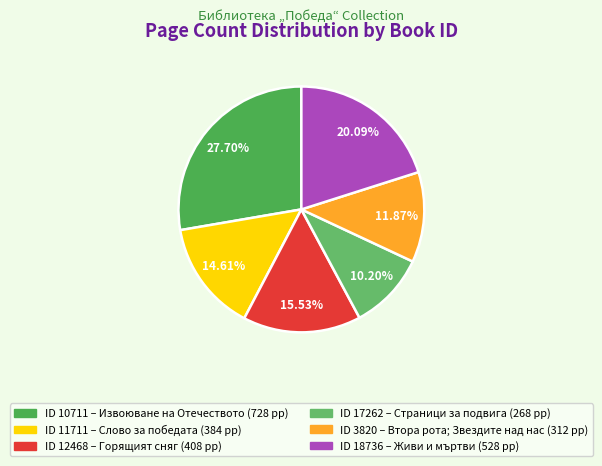

Does any single category account for the majority?

No